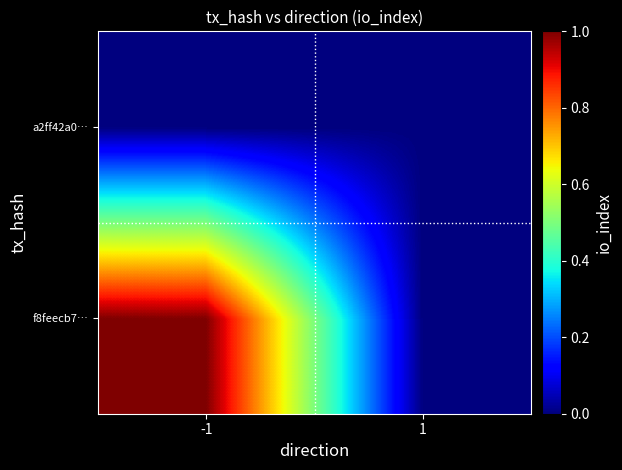

At how many categories does at least one series exceed 0?

1